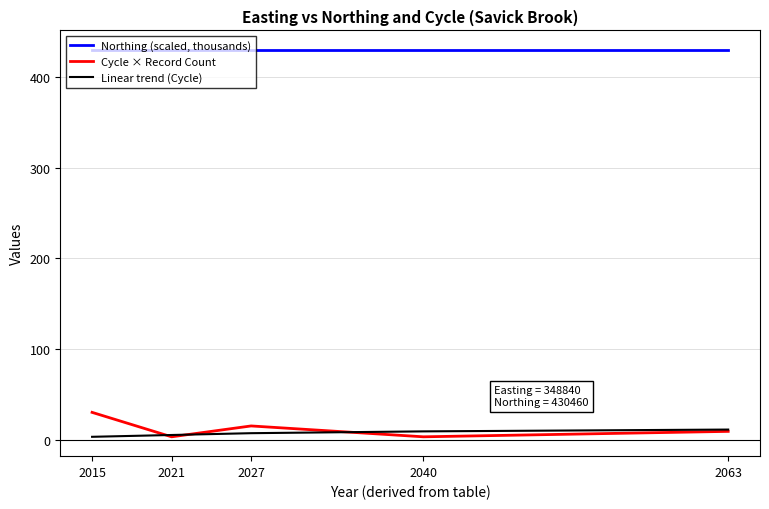

Reading left to right, what are all the values shown in this chart?

Northing (scaled, thousands): 2015=430.5	2021=430.5	2027=430.5	2040=430.5	2063=430.5
Cycle × Record Count: 2015=30.0	2021=3.0	2027=15.0	2040=3.0	2063=9.0
Linear trend (Cycle): 2015=3.0	2021=5.0	2027=7.0	2040=9.0	2063=11.0